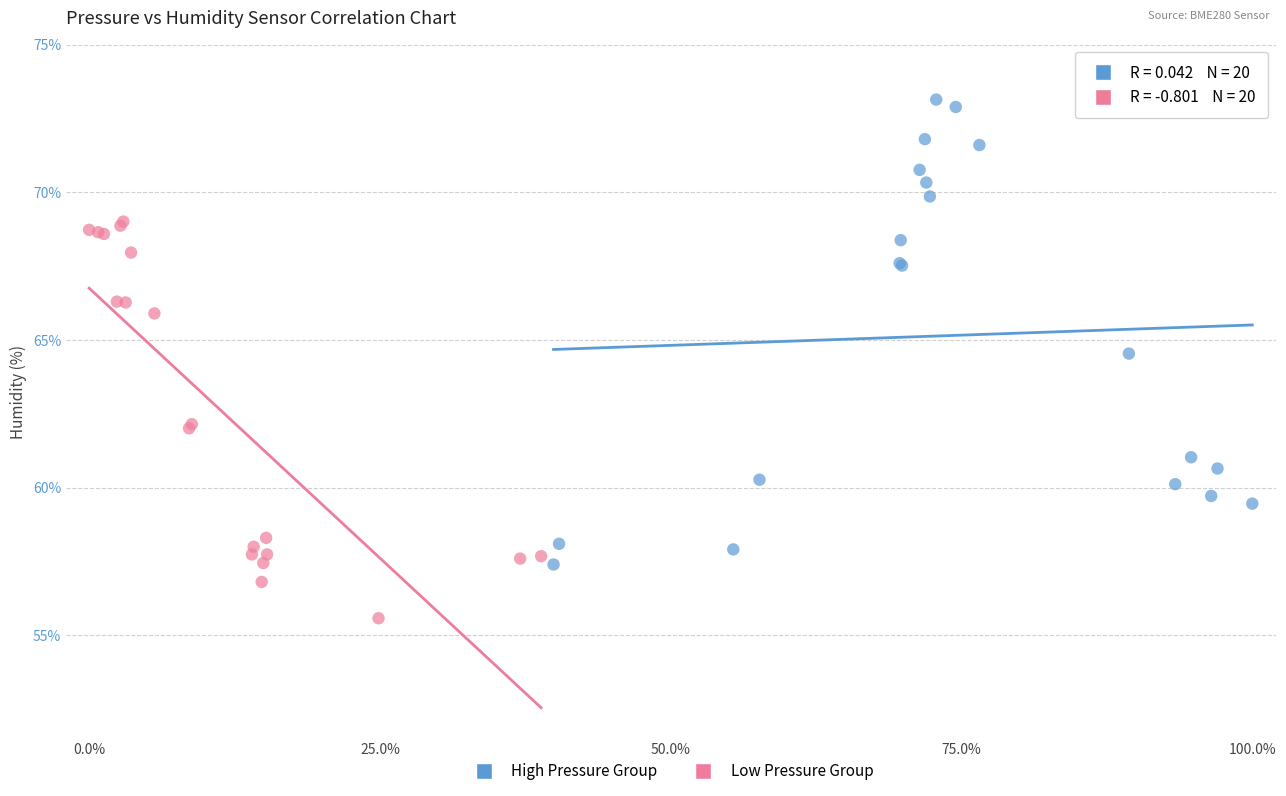

What are all the series names shown in the legend?

High Pressure Group, Low Pressure Group